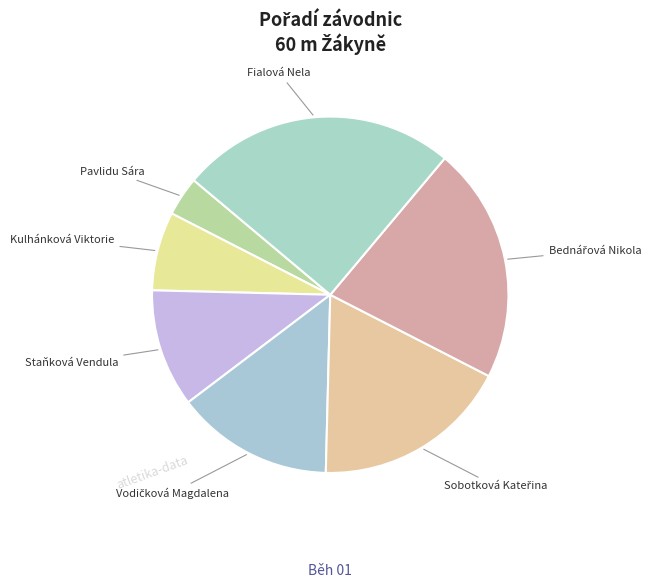

How many slices are in this pie chart?

7